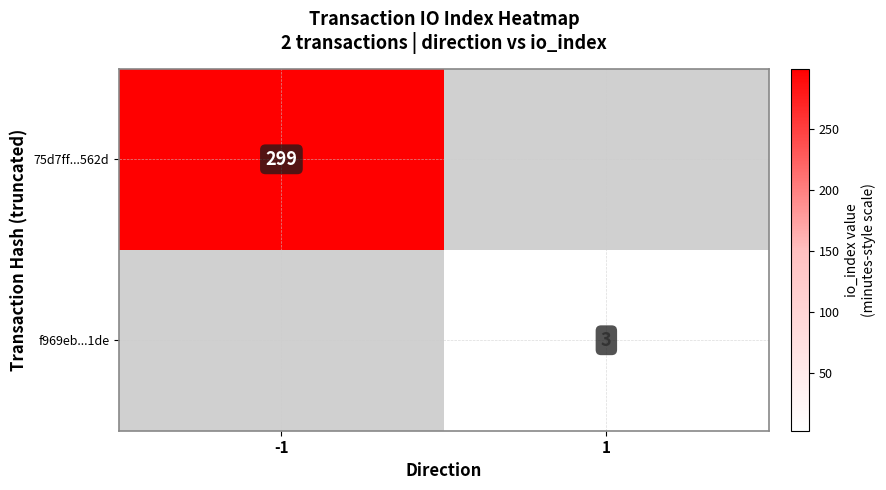

Is the value of 75d7ff...562d at -1 greater than the value of f969eb...1de at 1?

Yes